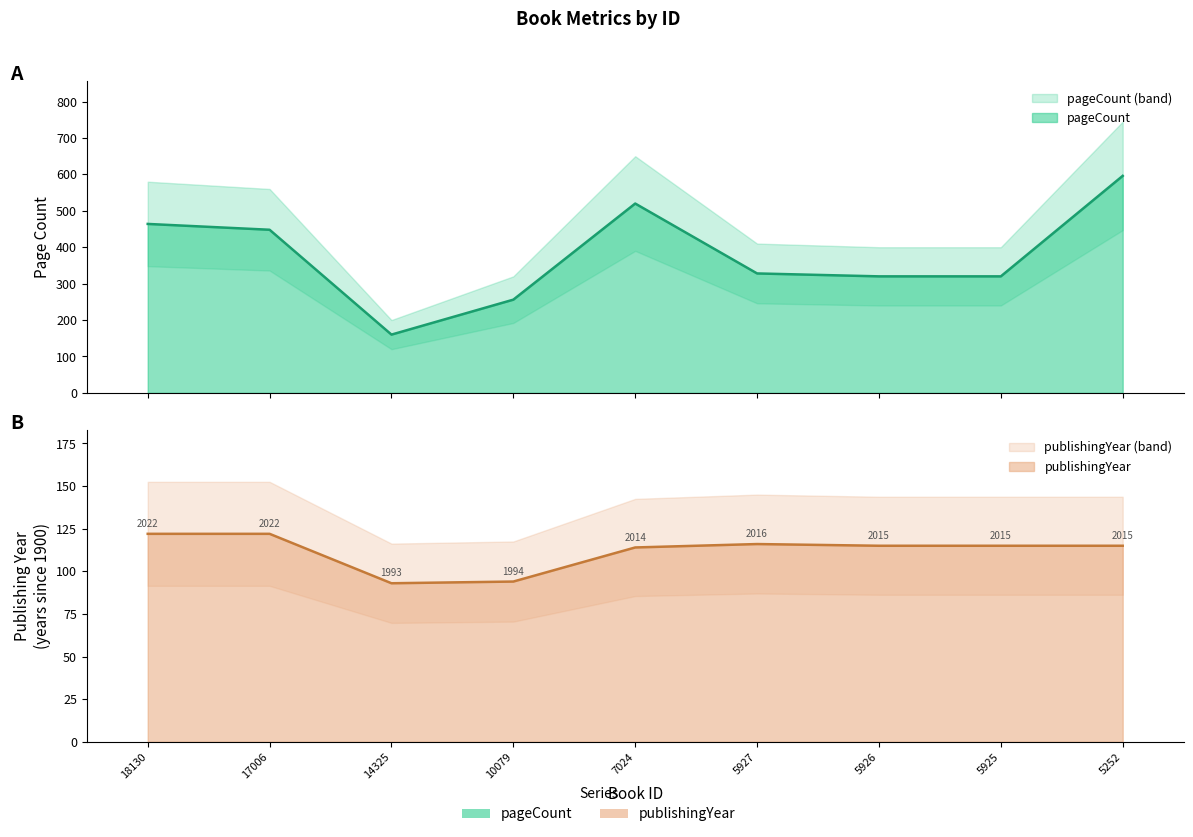

List the series in order of their peak value, highest first.

pageCount, publishingYear